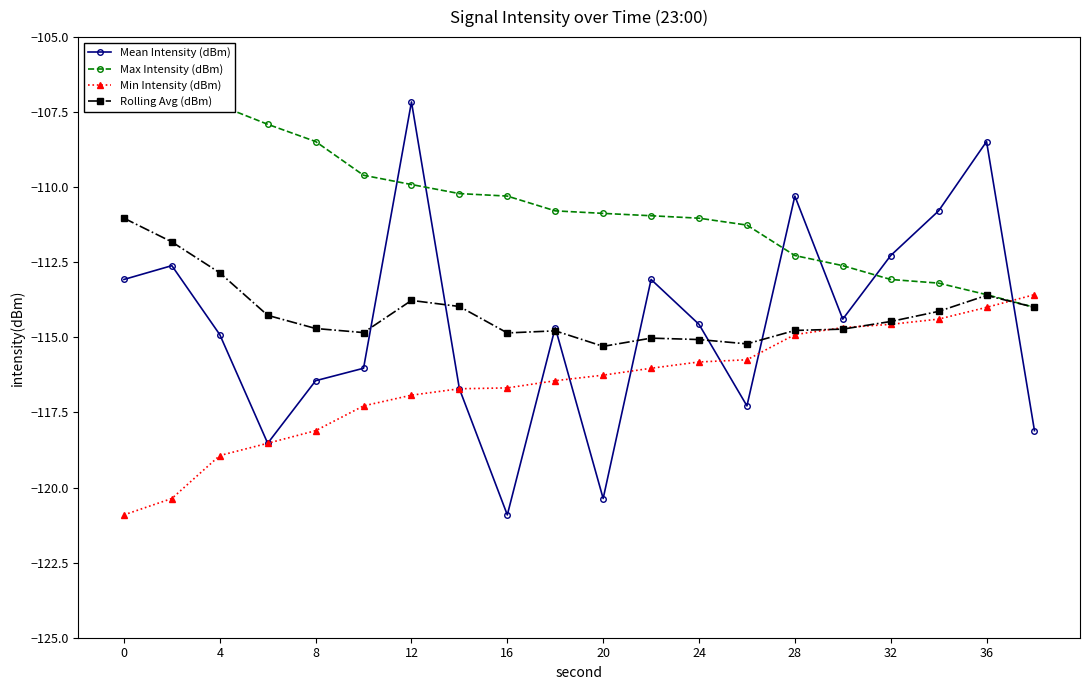

What value does the Rolling Avg (dBm) series have at 16?

-114.9